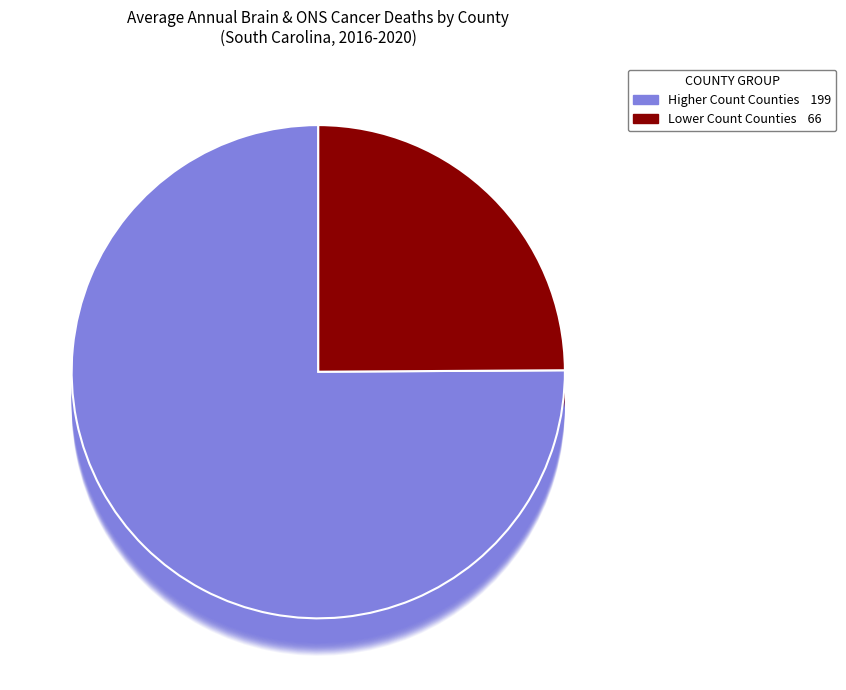

Does Lexington County represent more than half of the total?

No